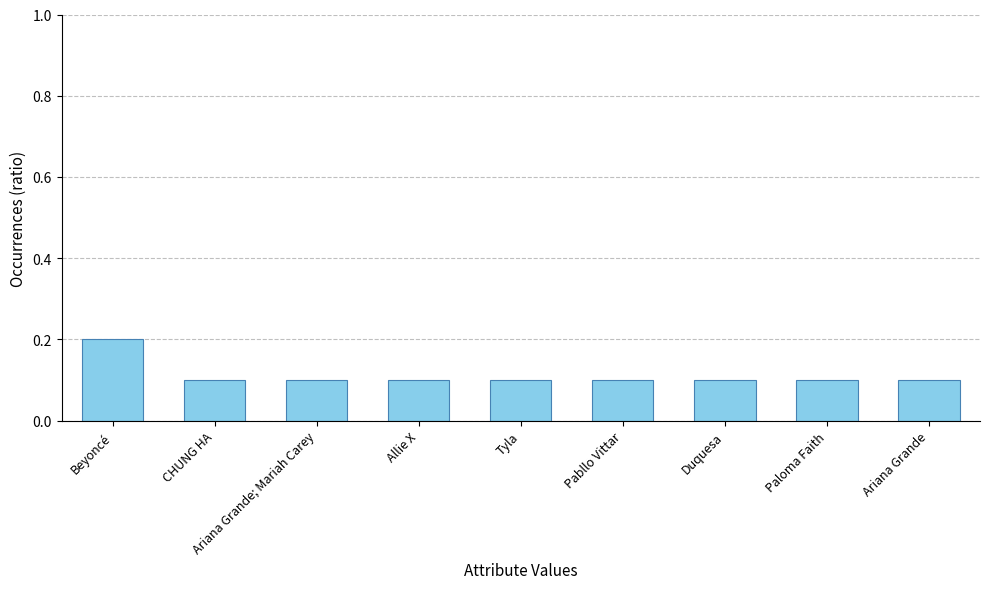

The value at Allie X is 0.1. True or false?

True